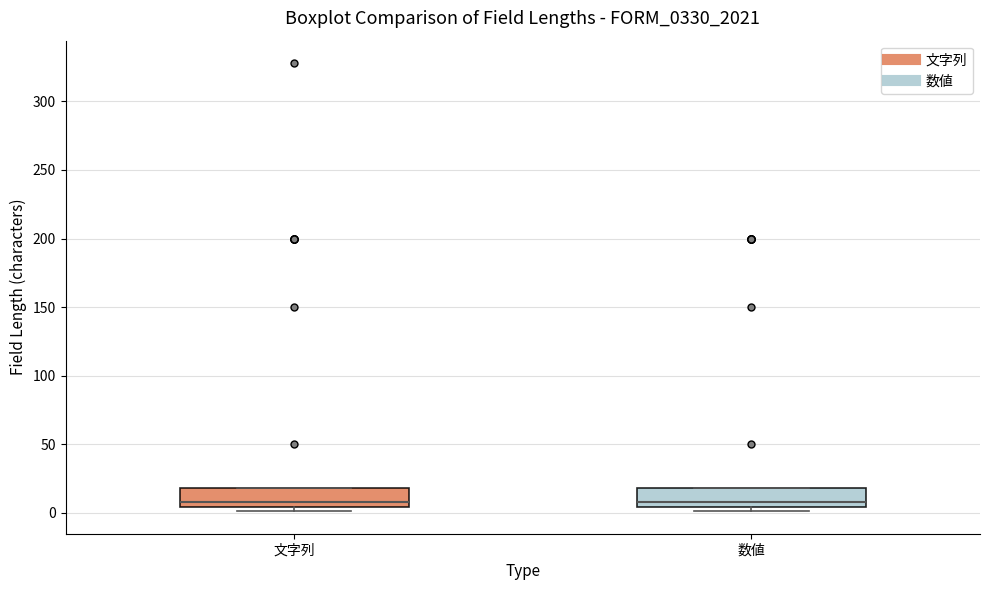

Reading left to right, transcribe this box plot: for each box, give where its median line is, the range the box spans, and where its two whiskers end, as read against the y-axis. The values are not printed on the chart, so give them approximately, as read against the axis.

文字列: median 10, box 5 to 20, whiskers 0 to 20
数値: median 10, box 5 to 20, whiskers 0 to 20